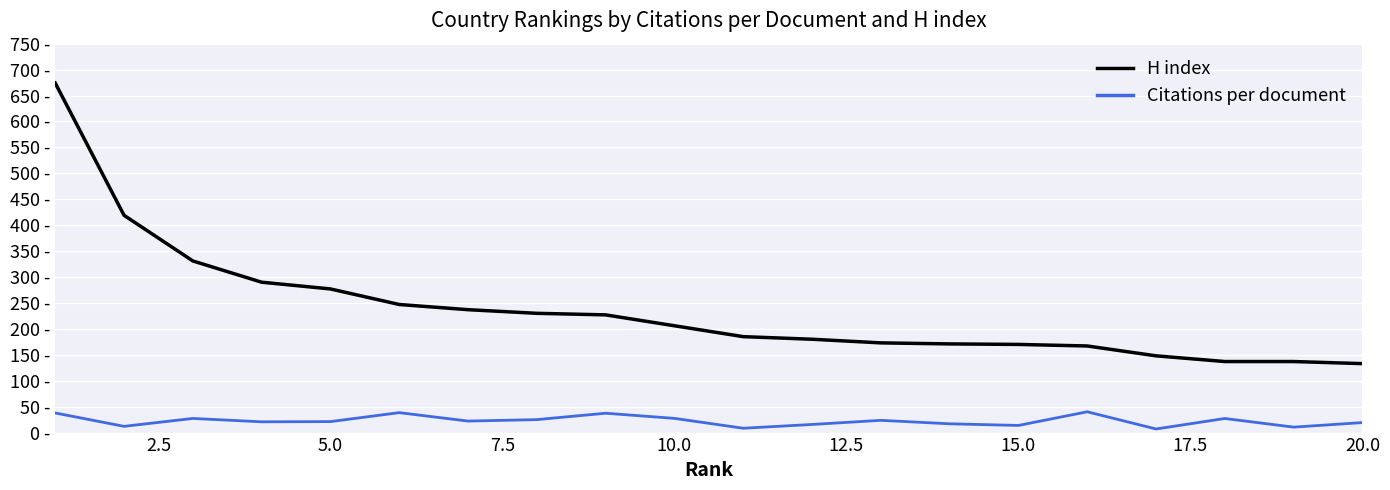

Is this an area chart (filled region under the line)?

No